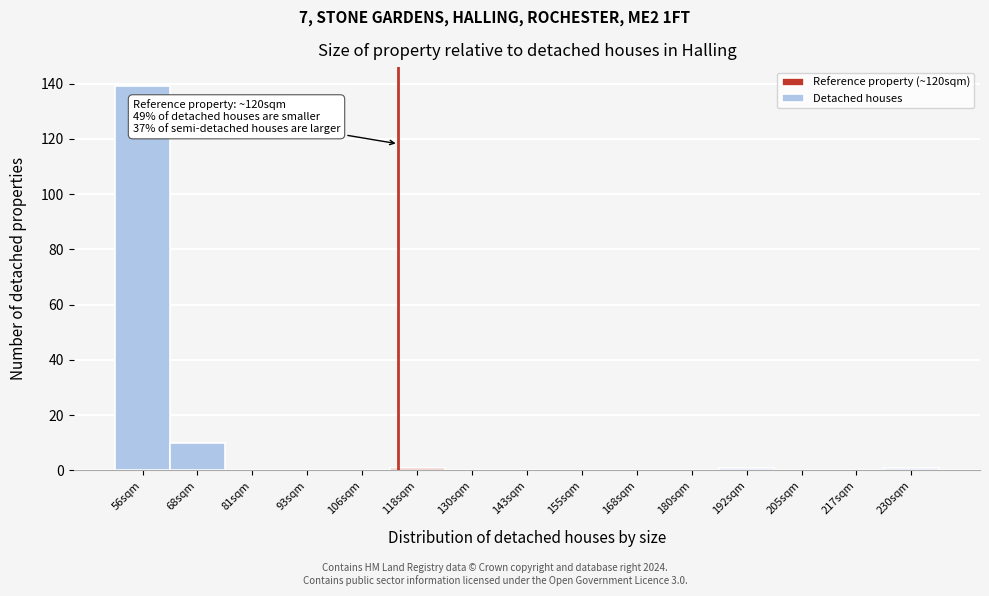

Reading left to right, what are all the values shown in this chart?

56sqm=139	68sqm=10	81sqm=0	93sqm=0	106sqm=0	118sqm=1	130sqm=0	143sqm=0	155sqm=0	168sqm=0	180sqm=0	192sqm=1	205sqm=0	217sqm=0	230sqm=1